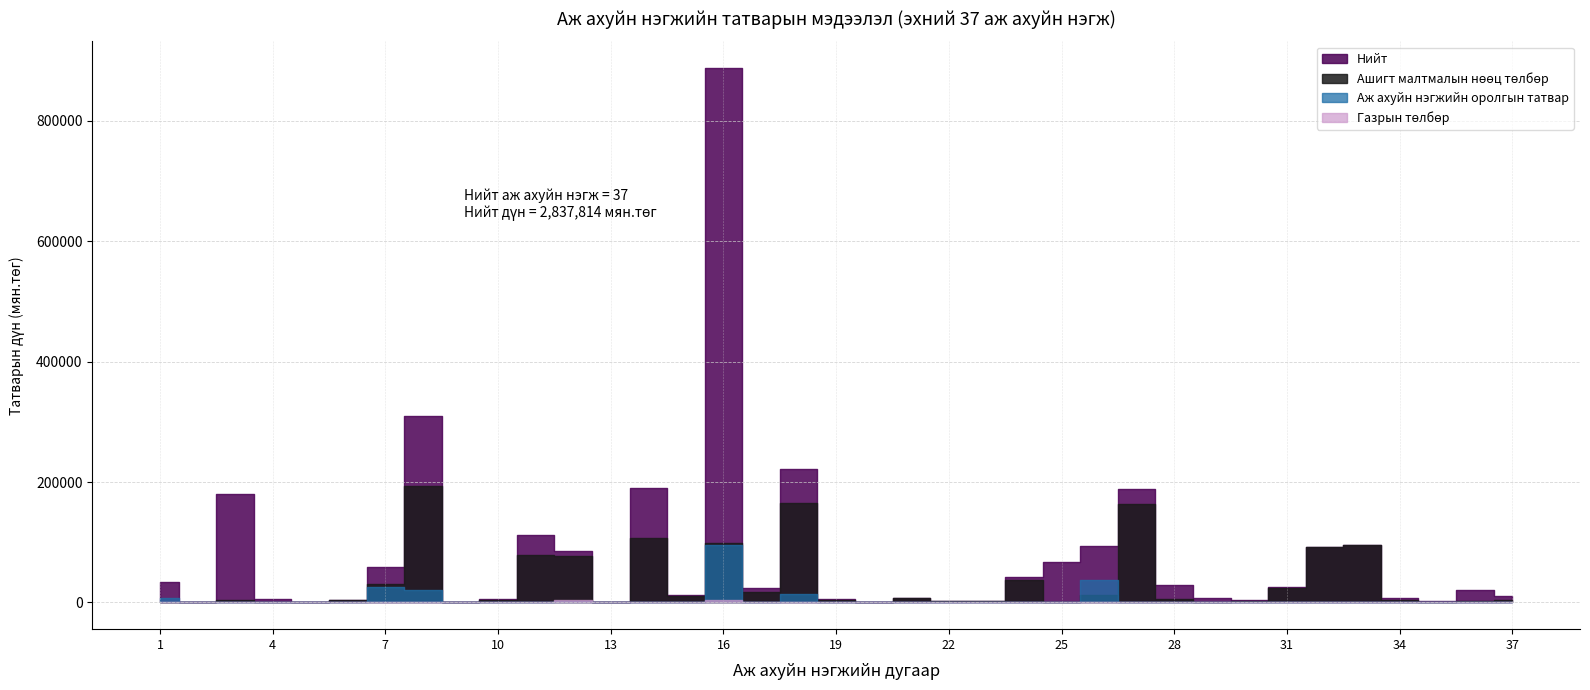

Reading right to left, transcribe all the data shown in this chart.

Нийт: 10997.0	19918.1	3200.0	7218.0	95421.0	92267.9	25617.6	3795.7	7096.8	28988.0	188678.7	94321.6	67230.0	42321.4	2437.1	1991.1	7499.0	0.0	5052.2	221797.4	23524.4	887789.6	11741.5	190290.5	1000.0	85766.6	111477.9	5879.9	721.2	309231.8	58866.3	3426.5	65.0	6123.0	180869.7	1500.2	33691.7
Аж ахуйн нэгжийн оролгын татвар: 0.0	600.0	0.0	0.0	0.0	12.0	0.0	750.0	0.0	0.0	137.9	36502.0	1150.0	0.0	0.0	0.0	100.0	0.0	0.0	13833.2	0.0	95811.0	0.0	789.0	0.0	3015.0	0.0	5.1	0.0	20554.7	26014.6	0.0	15.0	0.5	989.5	0.0	7500.0
Ашигт малтмалын нөөц төлбөр: 3997.0	1861.2	0.0	4116.0	95271.0	92055.9	23317.6	2945.7	0.0	6524.0	163632.1	12002.4	54.1	38001.6	1887.1	1991.1	7058.8	0.0	3902.2	165763.3	17472.0	99427.2	10591.5	106631.1	0.0	76717.2	78553.0	4874.8	421.2	193568.9	30474.3	3276.5	50.0	0.0	3634.1	400.2	106.4
Газрын төлбөр: 0.0	1200.8	0.0	0.0	0.0	0.0	1000.0	0.0	0.0	0.0	0.0	0.0	0.0	0.0	200.0	0.0	0.0	0.0	0.0	0.0	0.0	4727.6	0.0	557.0	0.0	4008.0	600.0	0.0	0.0	0.0	0.0	0.0	0.0	0.0	12.0	0.0	0.0